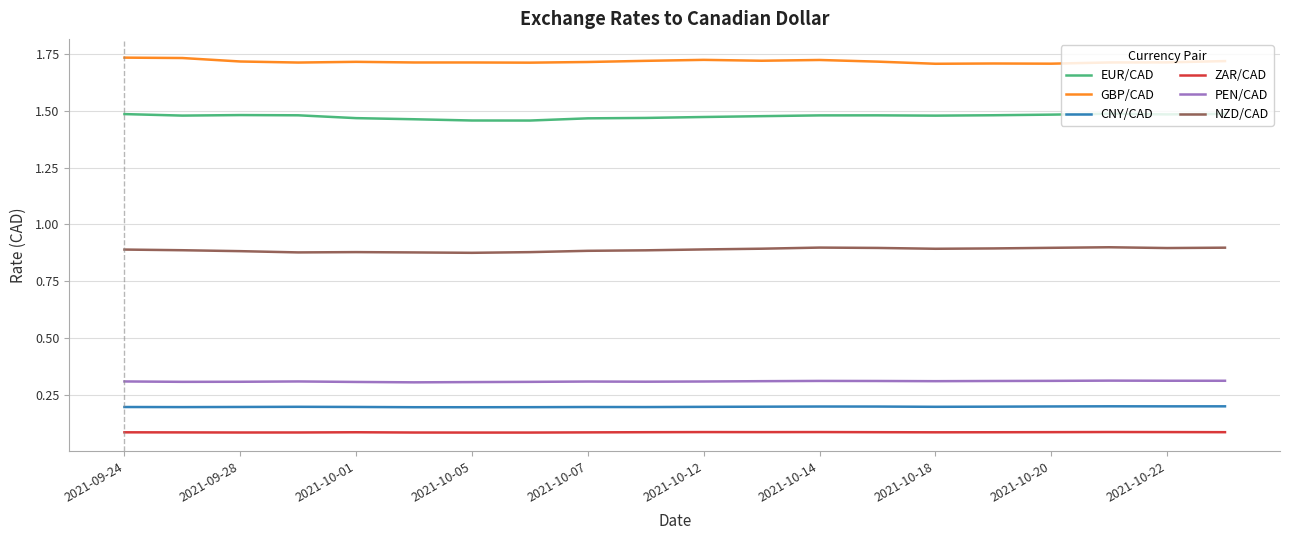

Which series has the largest total across all categories?

GBP/CAD